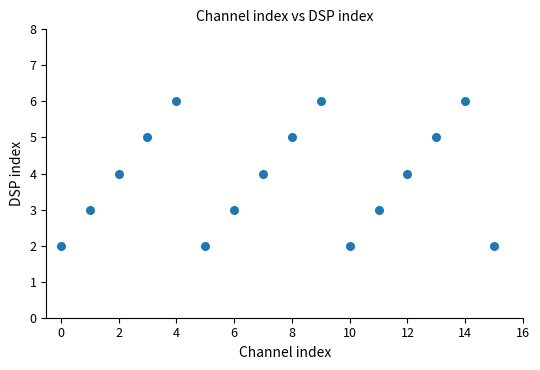

What is the range of Y values (max minus min)?

4